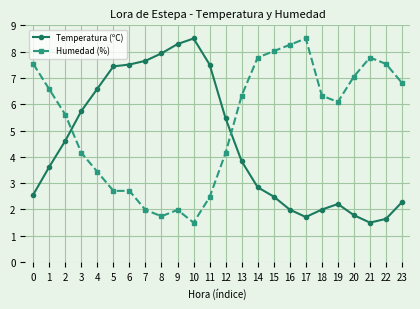

Reading left to right, list all the values displayed in this chart.

Temperatura (ºC): 0=2.6	1=3.6	2=4.6	3=5.7	4=6.6	5=7.4	6=7.5	7=7.7	8=7.9	9=8.3	10=8.5	11=7.5	12=5.5	13=3.8	14=2.8	15=2.5	16=2.0	17=1.7	18=2.0	19=2.2	20=1.8	21=1.5	22=1.6	23=2.3
Humedad (%): 0=7.5	1=6.6	2=5.6	3=4.2	4=3.4	5=2.7	6=2.7	7=2.0	8=1.7	9=2.0	10=1.5	11=2.5	12=4.2	13=6.3	14=7.8	15=8.0	16=8.3	17=8.5	18=6.3	19=6.1	20=7.1	21=7.8	22=7.5	23=6.8